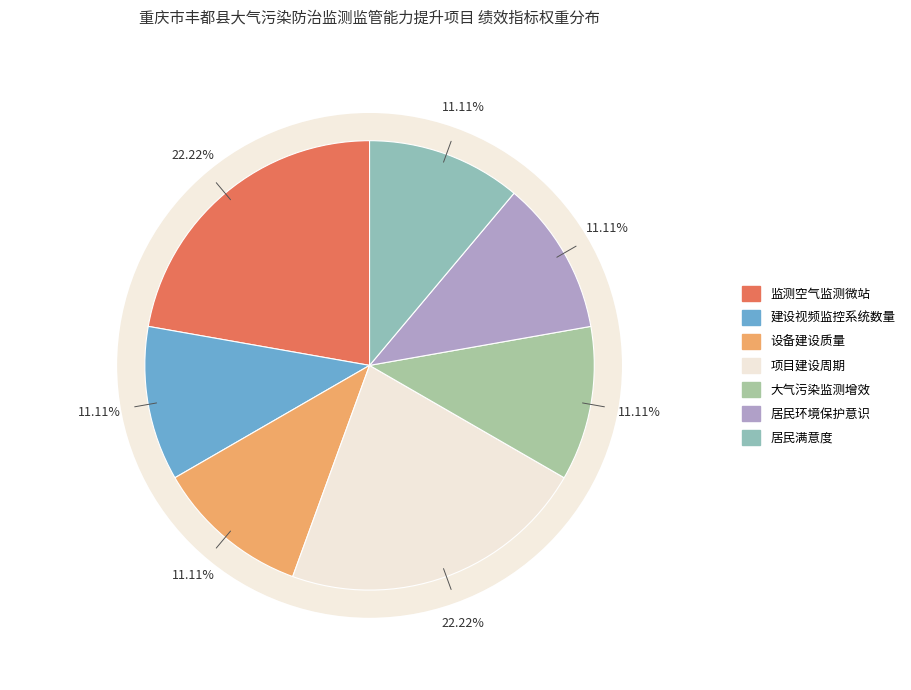

The 设备建设质量 slice represents 23% of the pie. True or false?

False